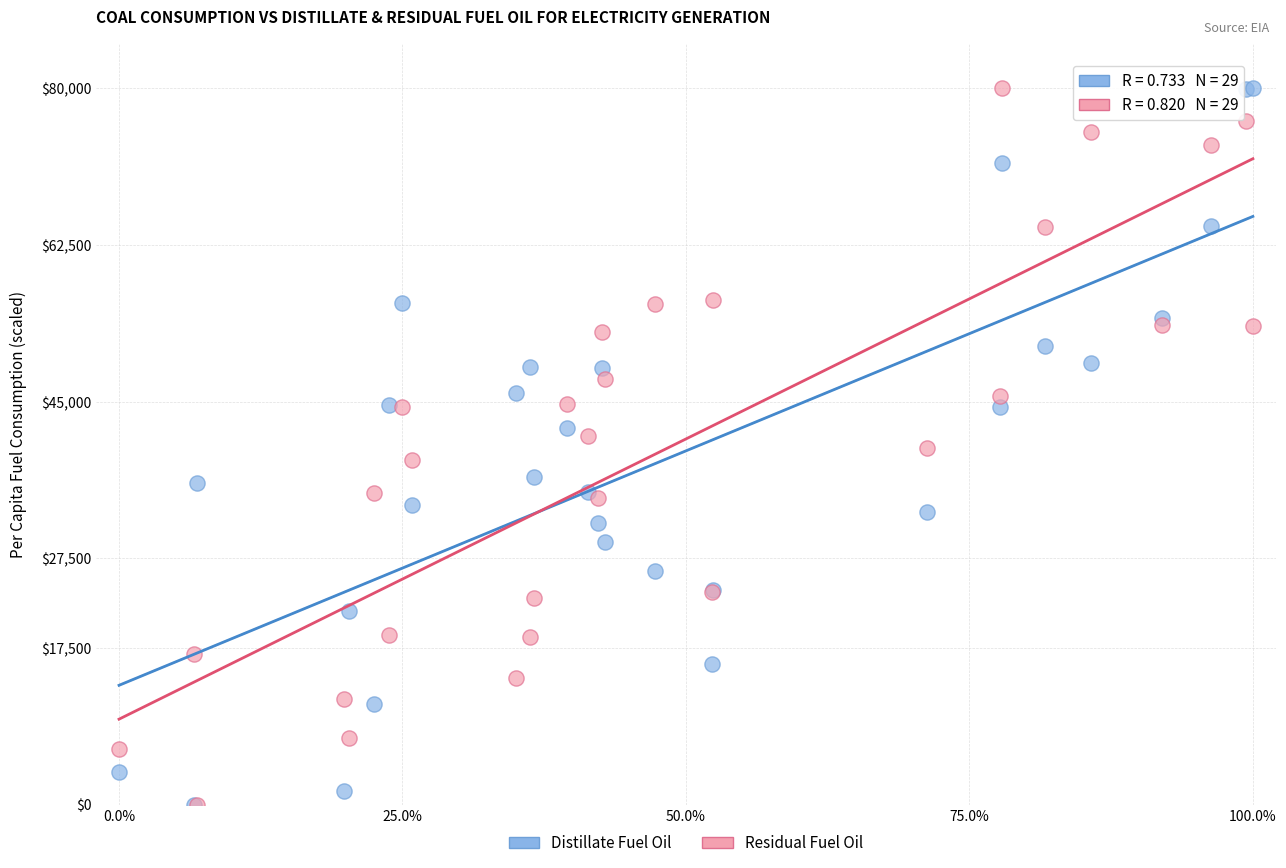

What are all the series names shown in the legend?

Distillate Fuel Oil, Residual Fuel Oil